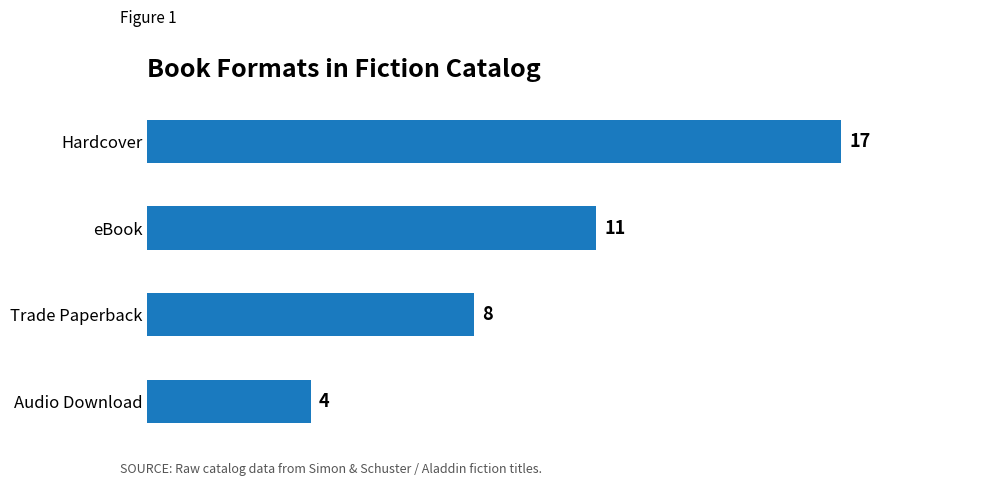

Rank the categories by value from highest to lowest.

Hardcover, eBook, Trade Paperback, Audio Download